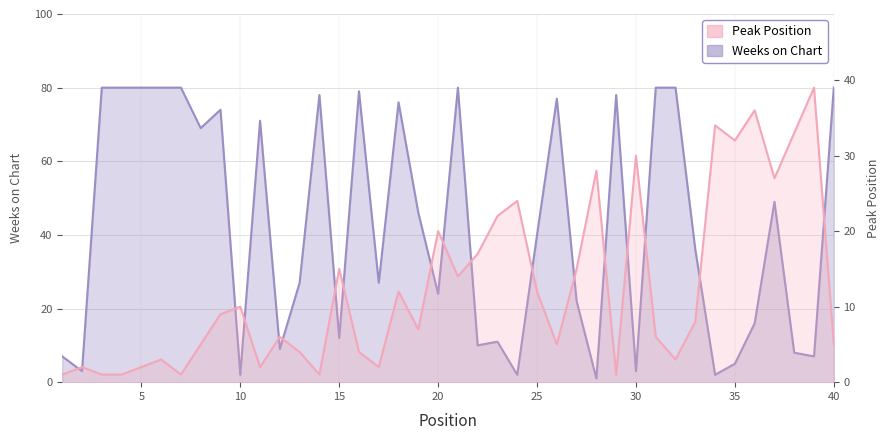

At 26, list the series in order from smallest to largest.

Peak Position, Weeks on Chart